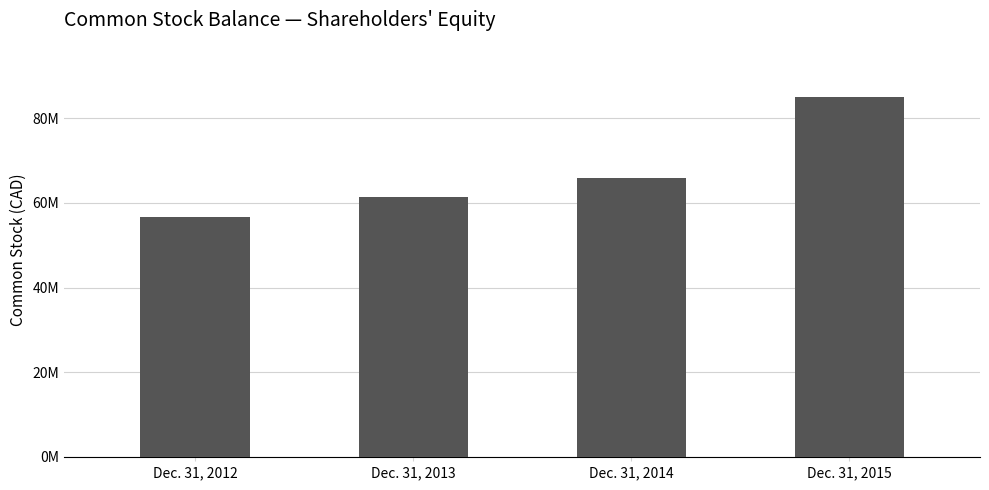

What is the change in value from Dec. 31, 2012 to Dec. 31, 2015?

+28427867